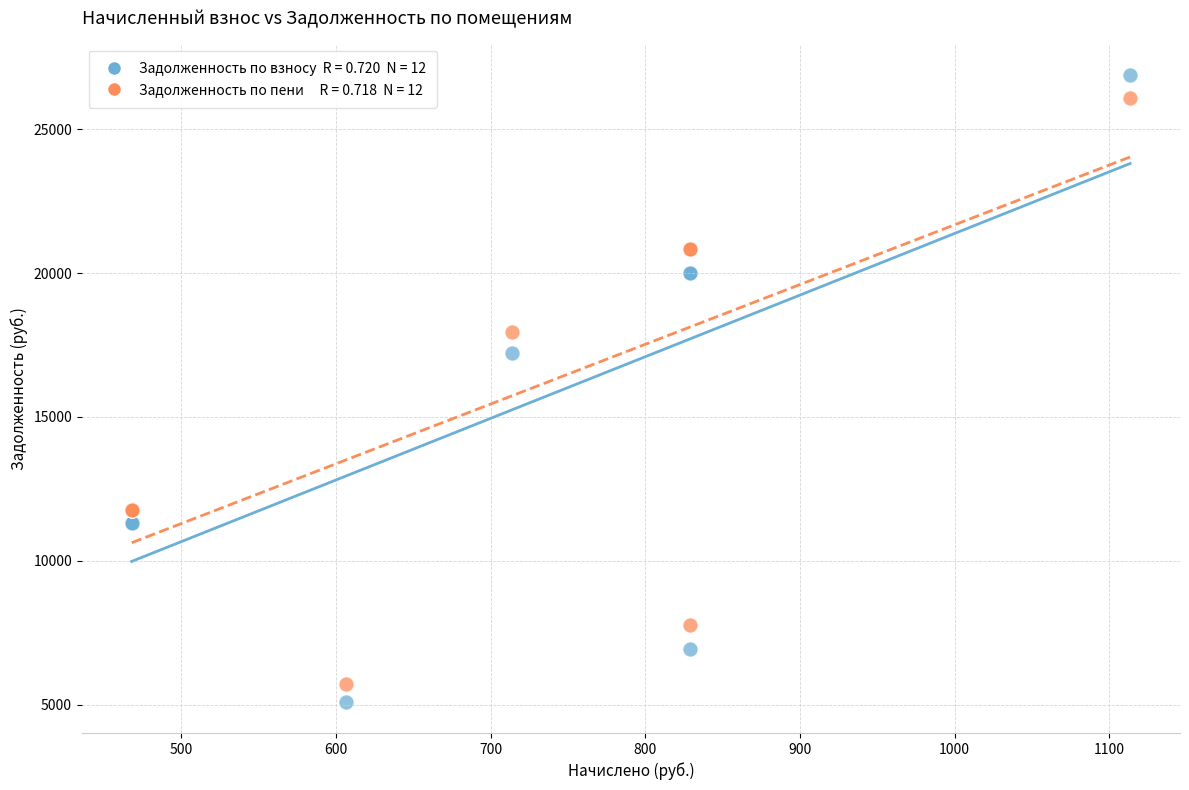

Across all series, what Y value is closest to 15993?

17234.2